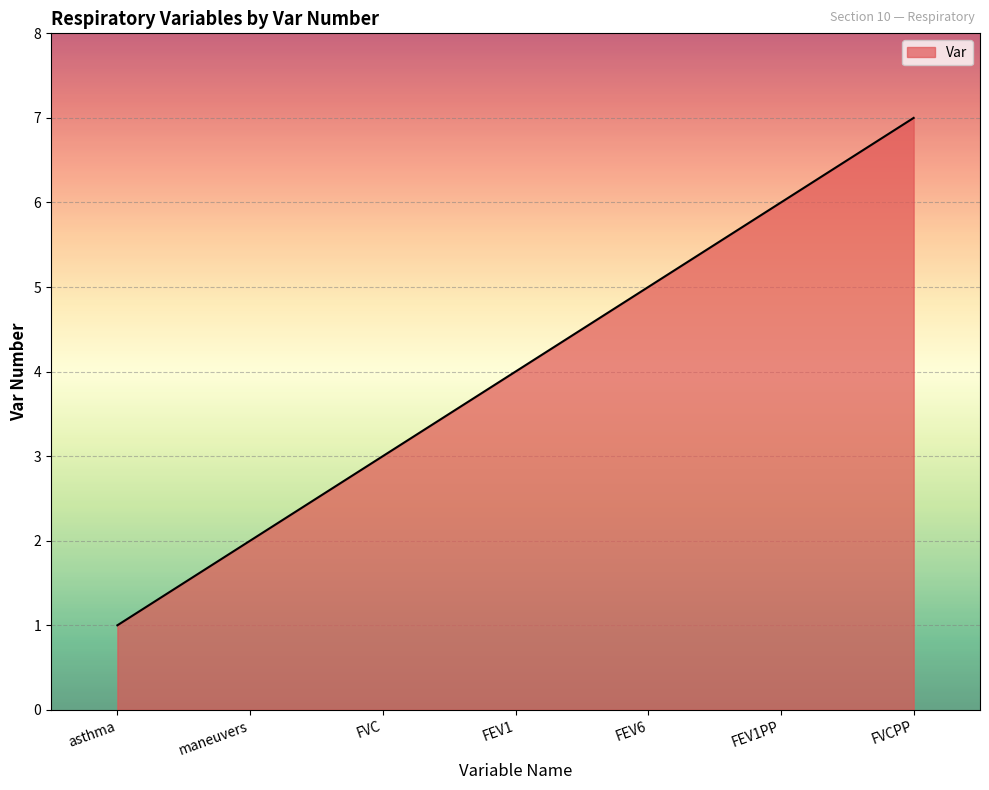

The value at FEV1PP is 6. True or false?

True